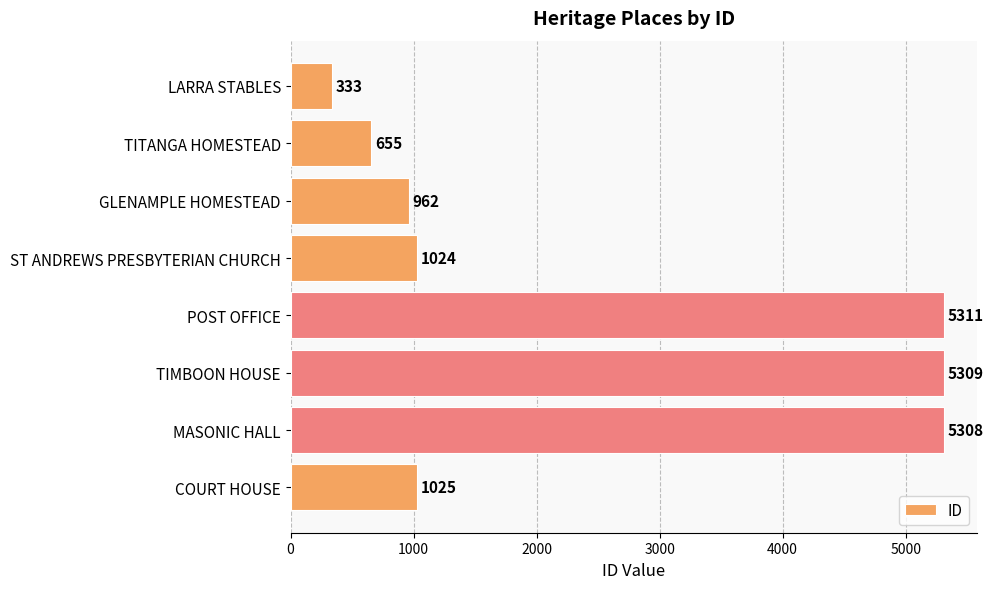

Reading top to bottom, transcribe all the data shown in this chart.

333	655	962	1024	5311	5309	5308	1025